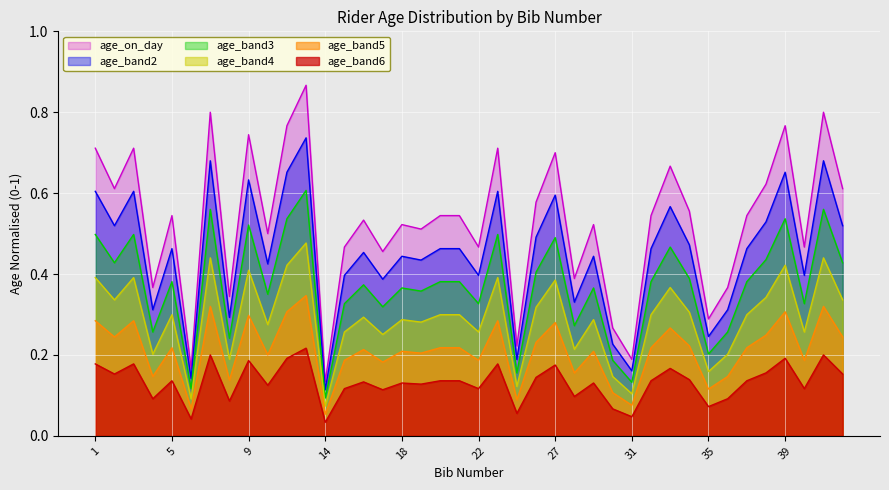

What value does the data have at 28?

0.4